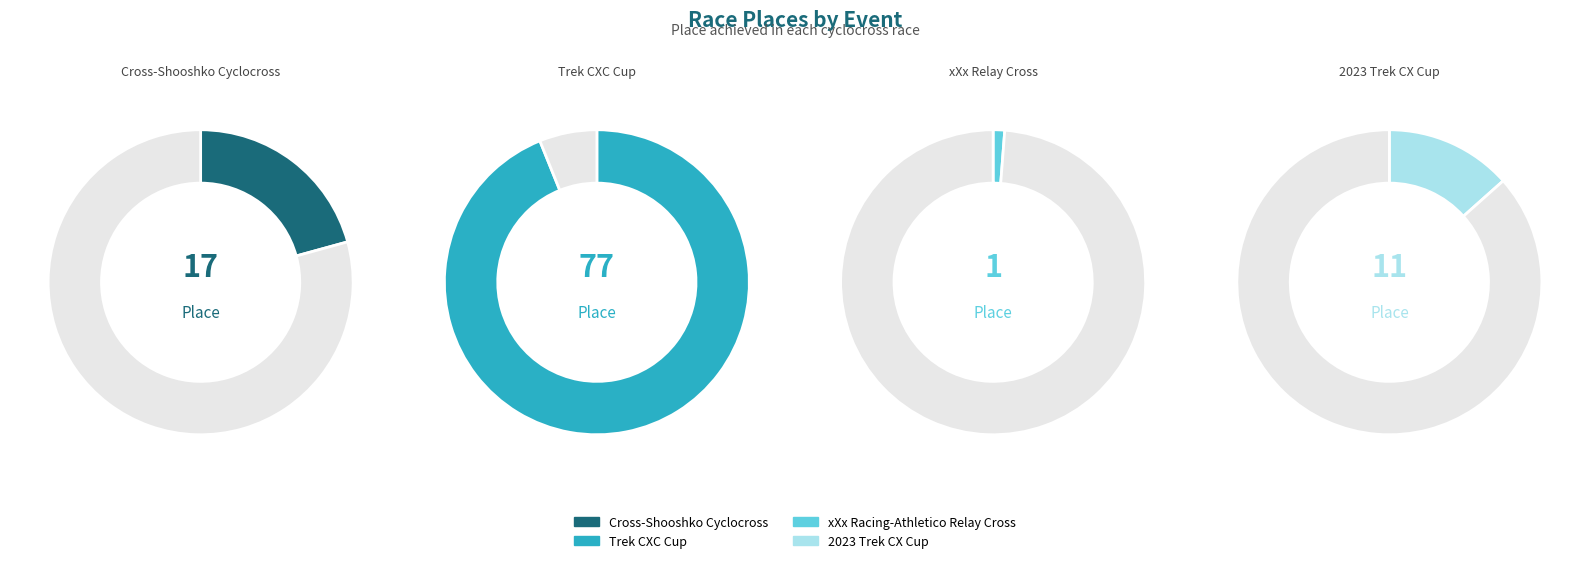

What is the ratio of the value at xXx Racing-Athletico Relay Cross to the value at Cross-Shooshko Cyclocross?

0.1